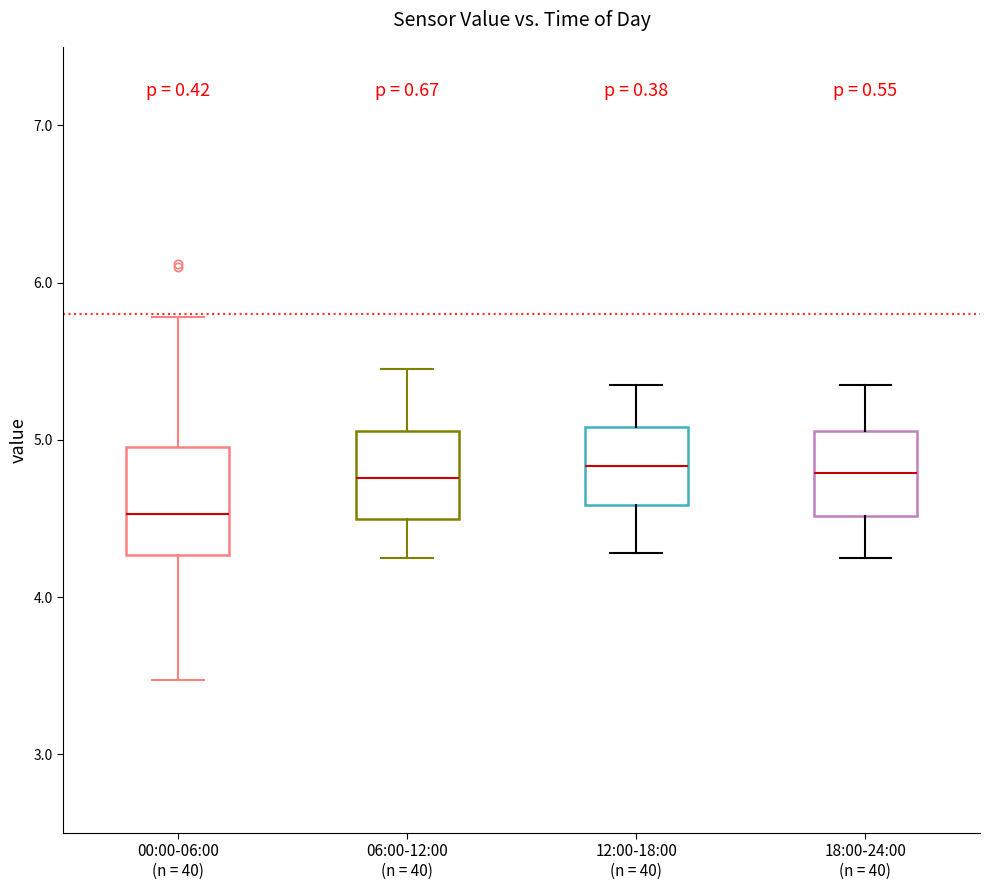

Where does the lower whisker of the box for 18:00-24:00 (n = 40) end on the y-axis? The values are not printed on the chart, so give them approximately, as read against the axis.

4.3